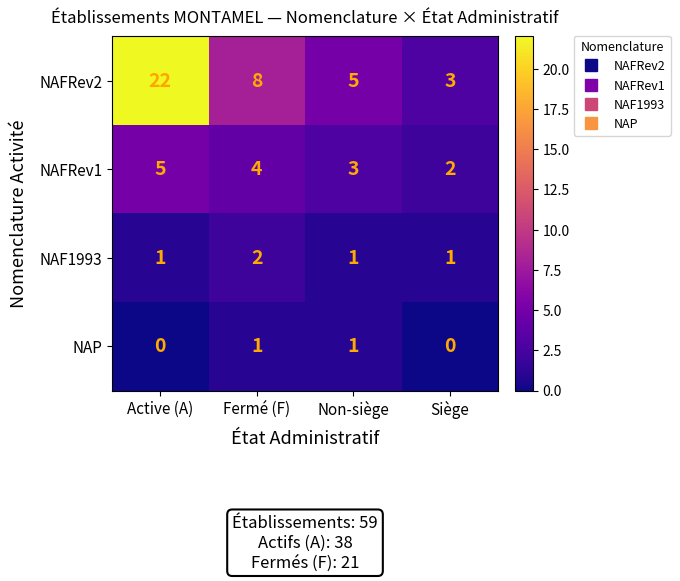

What is the maximum value shown in the chart?

22